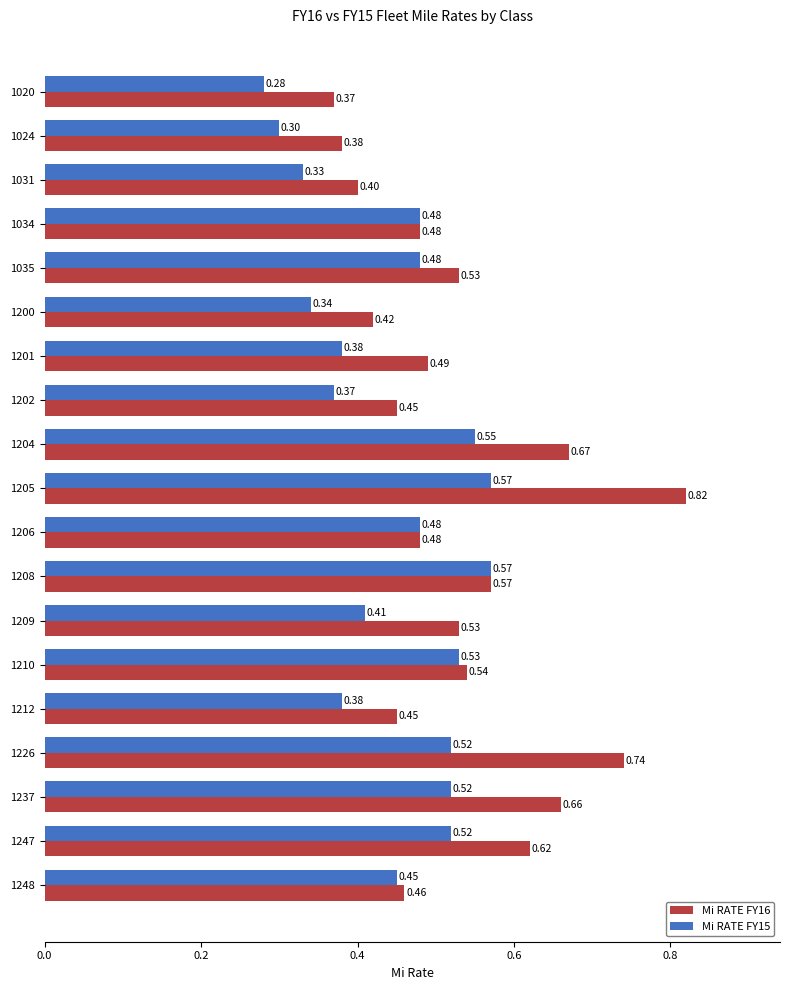

What is the total value across all series at 1205?

1.4